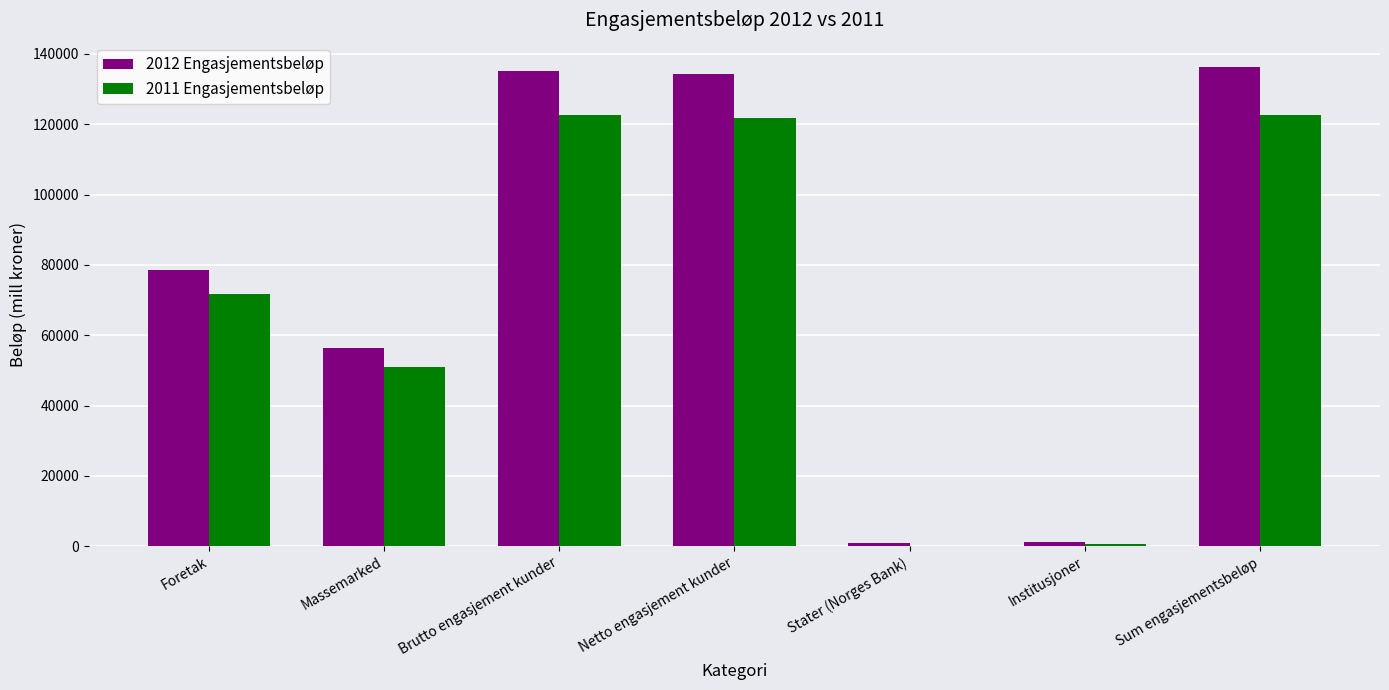

Which series changed the most between Foretak and Netto engasjement kunder?

2012 Engasjementsbeløp